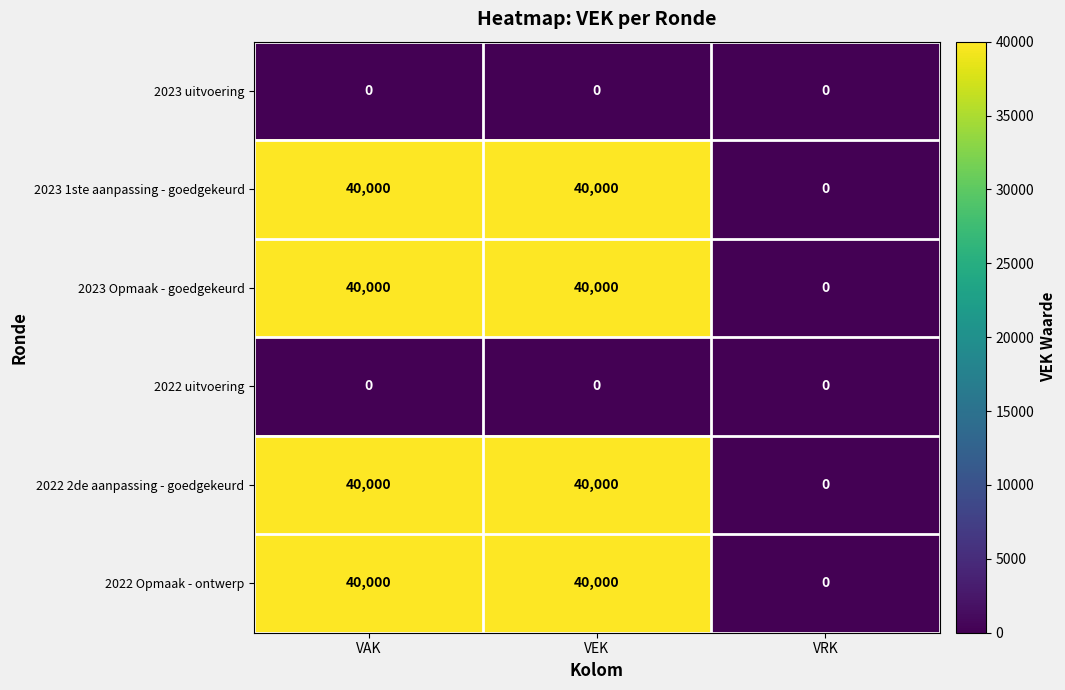

True or false: 2023 1ste aanpassing - goedgekeurd has a value of 0 at VRK.

True